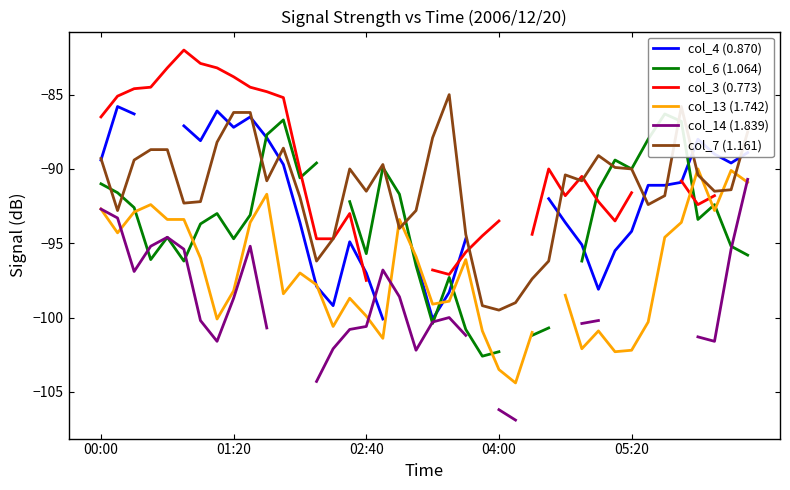

Which series changed the most between 24 and 36?

col_13 (1.742)